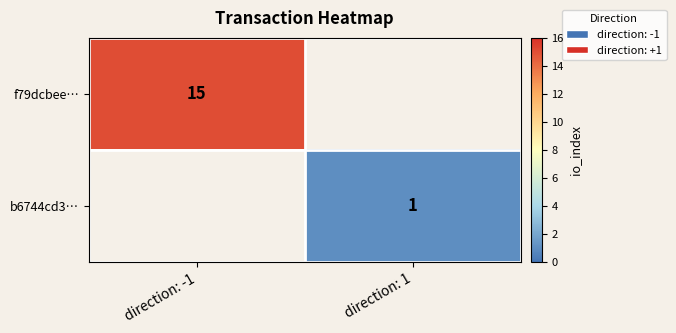

Is the value of f79dcbee… at direction: -1 greater than the value of b6744cd3… at direction: 1?

Yes